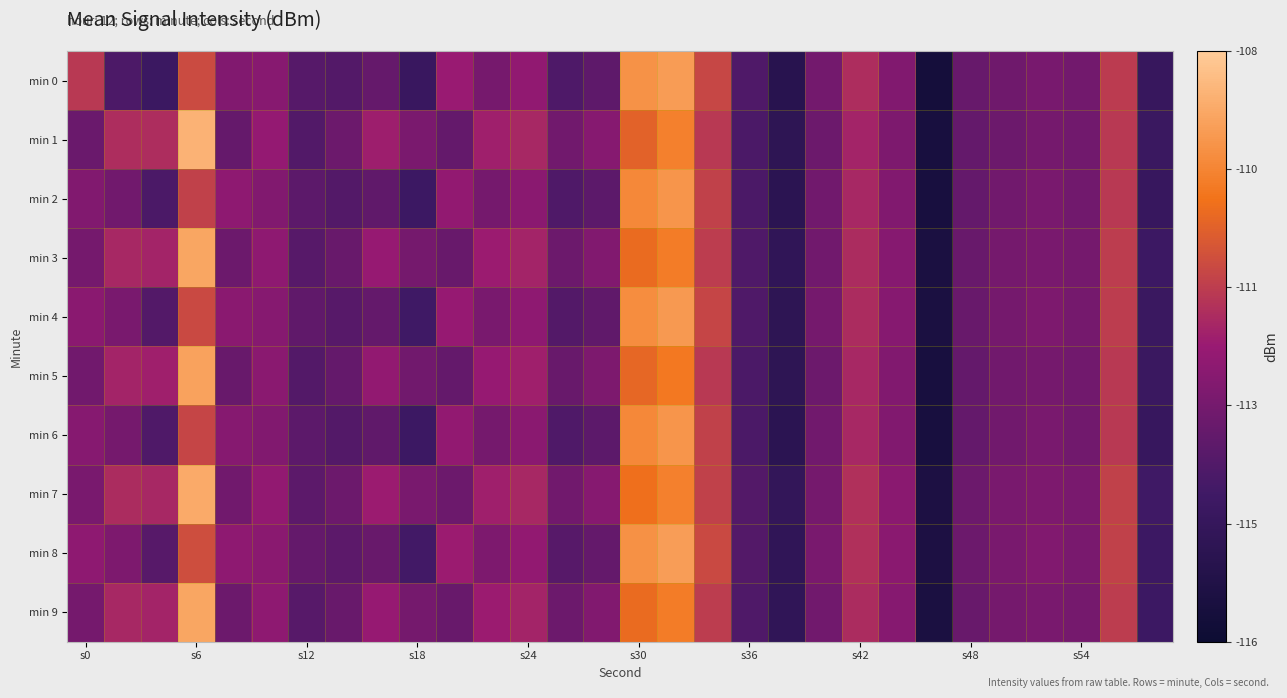

How many distinct data groups are displayed?

10